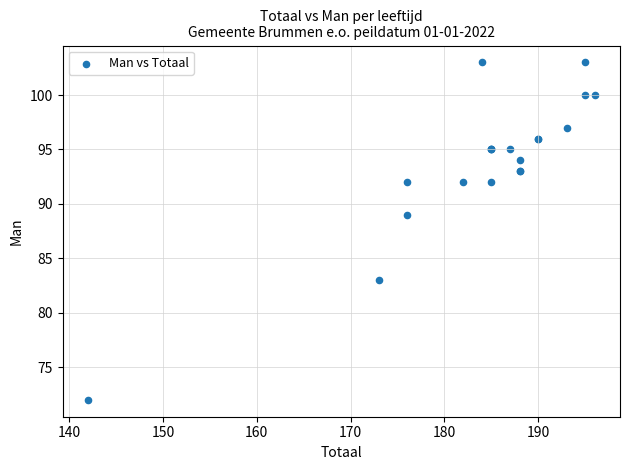

What Y value in the scatter plot is closest to 87?

89